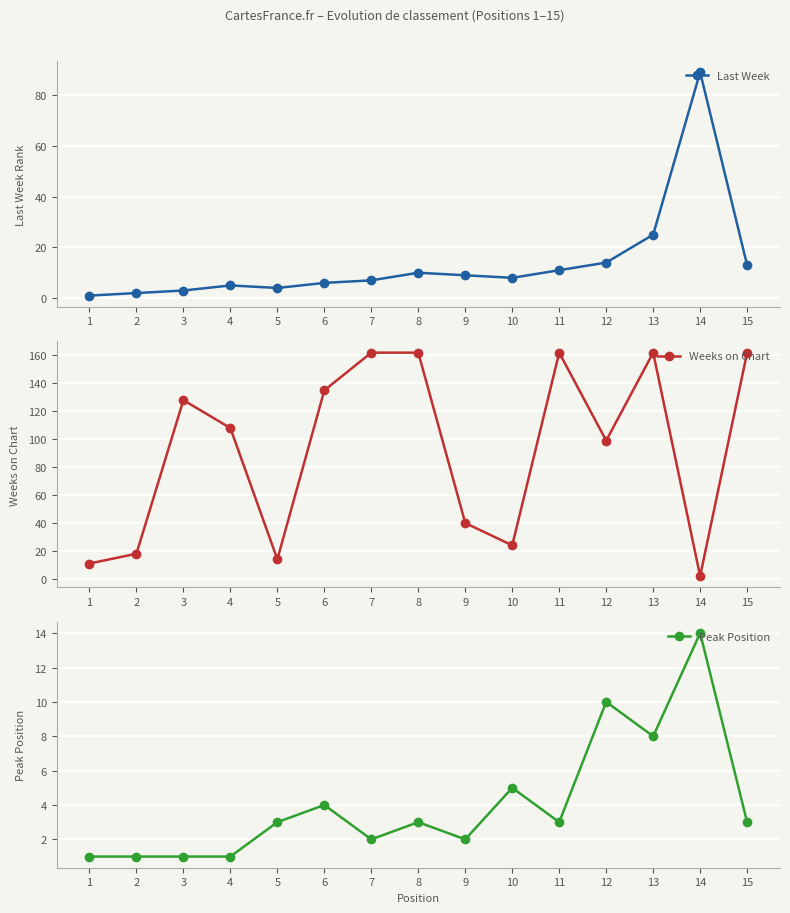

At which label is Peak Position closest to 7?

13